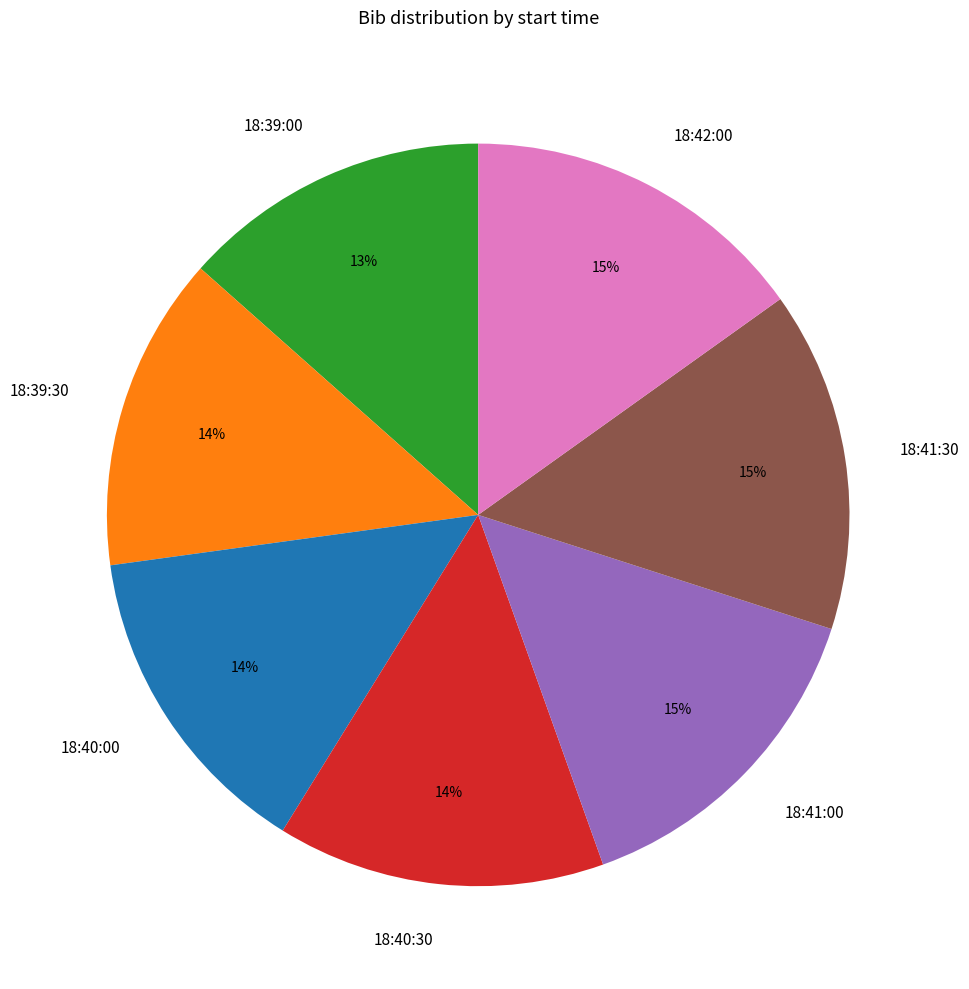

Approximately how many times larger is the value at 18:39:30 compared to 18:40:30?

1.0